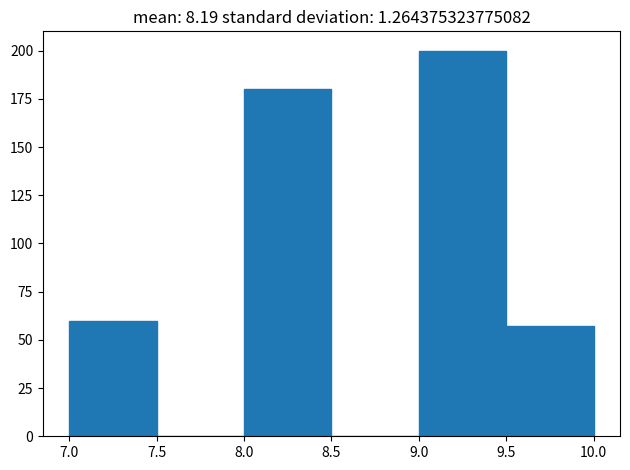

What is the height of the bar covering 8.0 to 8.5 on the x-axis? The values are not printed on the chart, so give them approximately, as read against the axis.

180